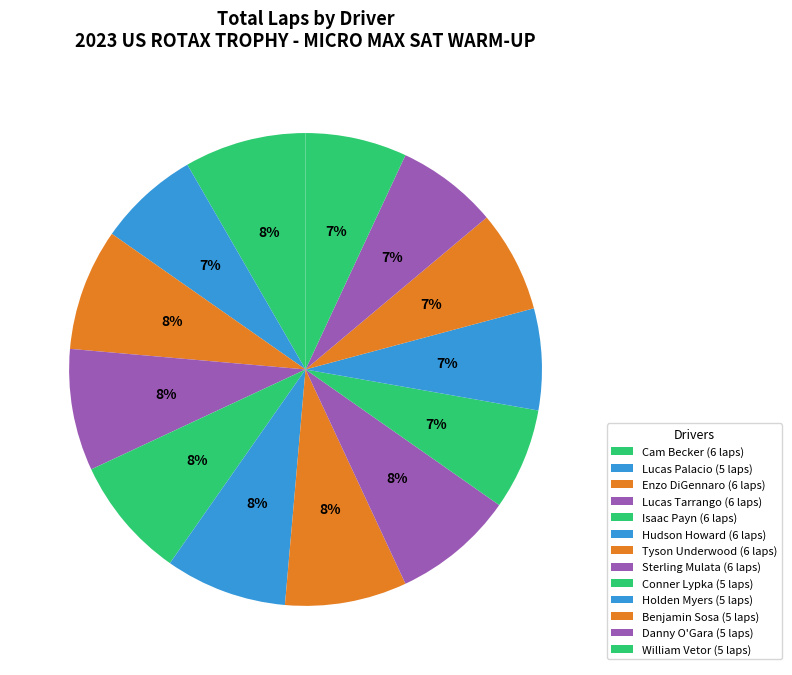

Between Danny O'Gara and Hudson Howard, which is larger?

Hudson Howard